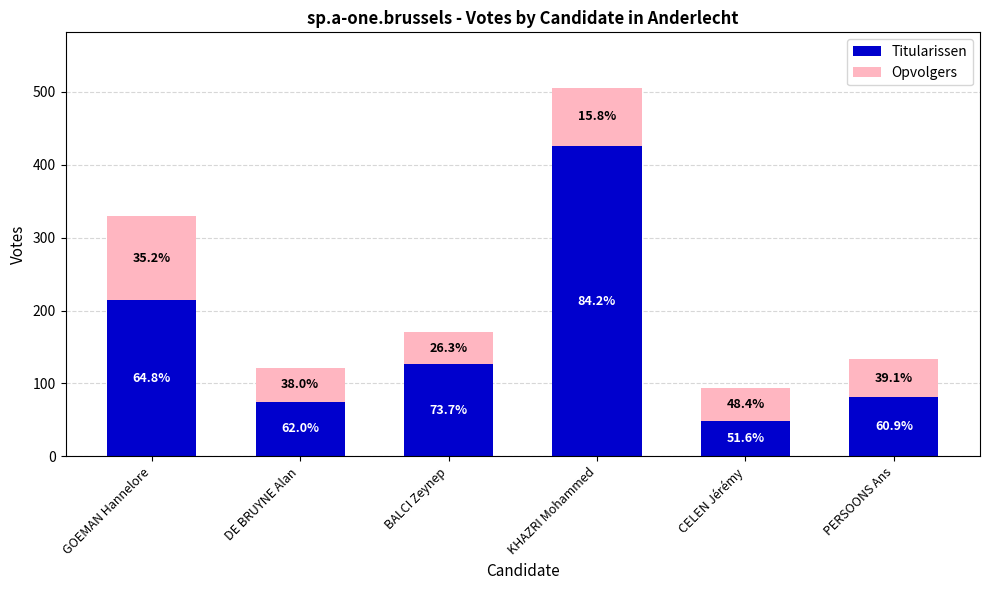

What are all the series names shown in the legend?

Titularissen, Opvolgers